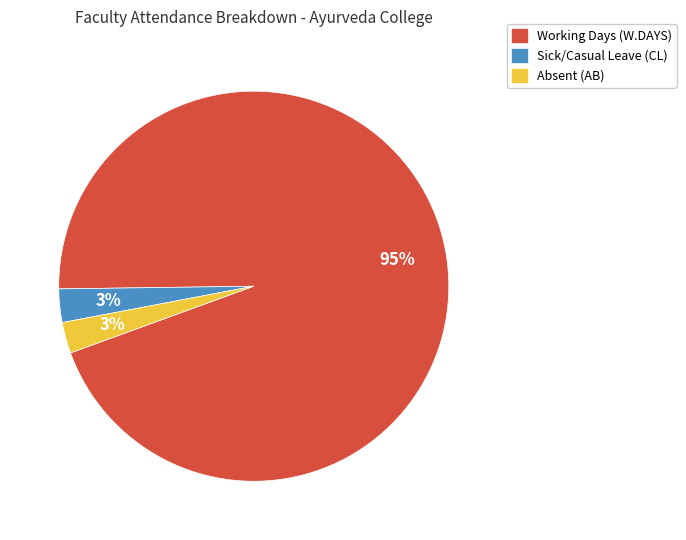

Is there a majority slice in this chart?

Yes